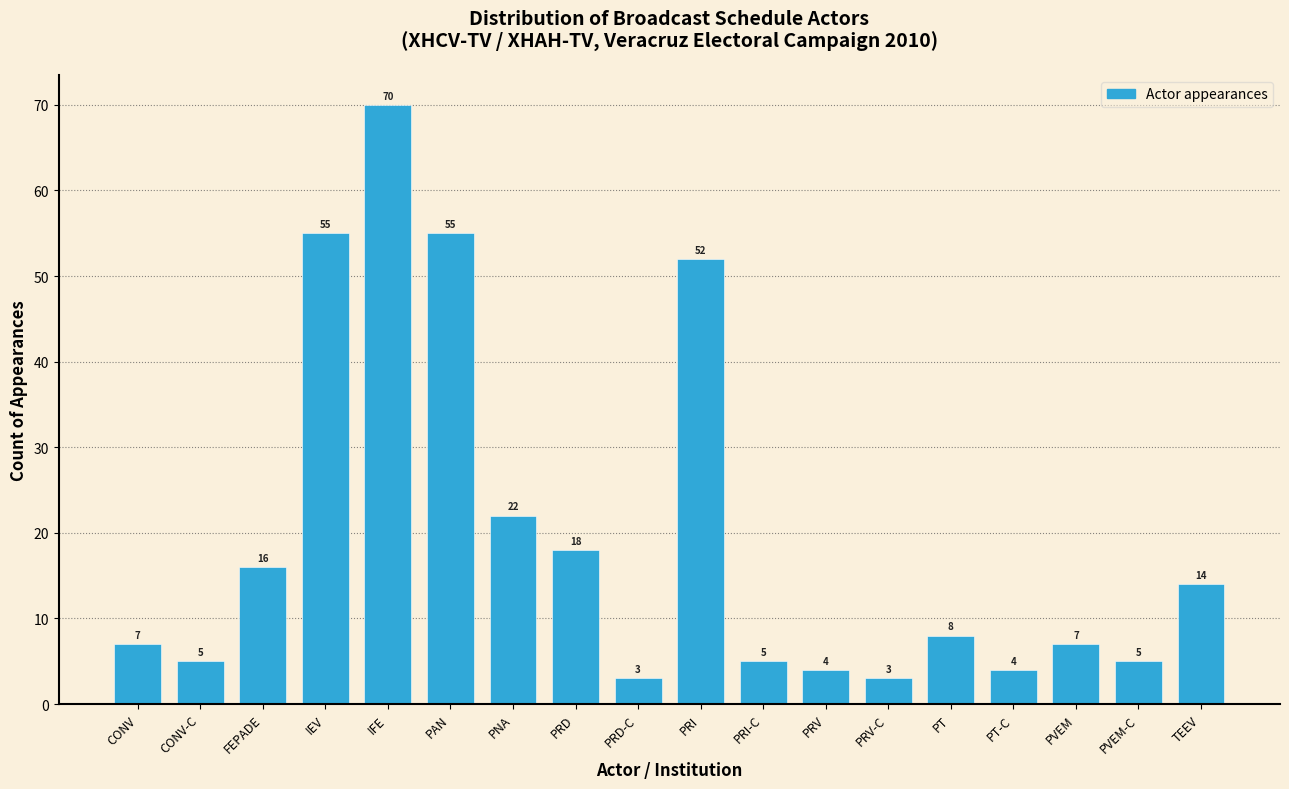

Reading left to right, transcribe all the data shown in this chart.

7	5	16	55	70	55	22	18	3	52	5	4	3	8	4	7	5	14